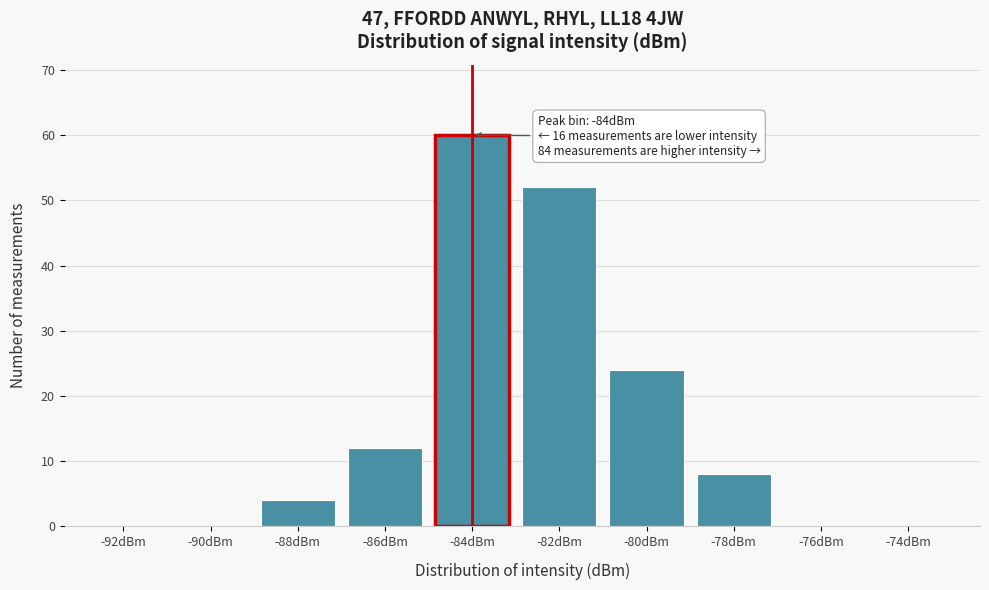

Reading left to right, extract all data points from this chart.

-92dBm=0	-90dBm=0	-88dBm=4	-86dBm=12	-84dBm=60	-82dBm=52	-80dBm=24	-78dBm=8	-76dBm=0	-74dBm=0